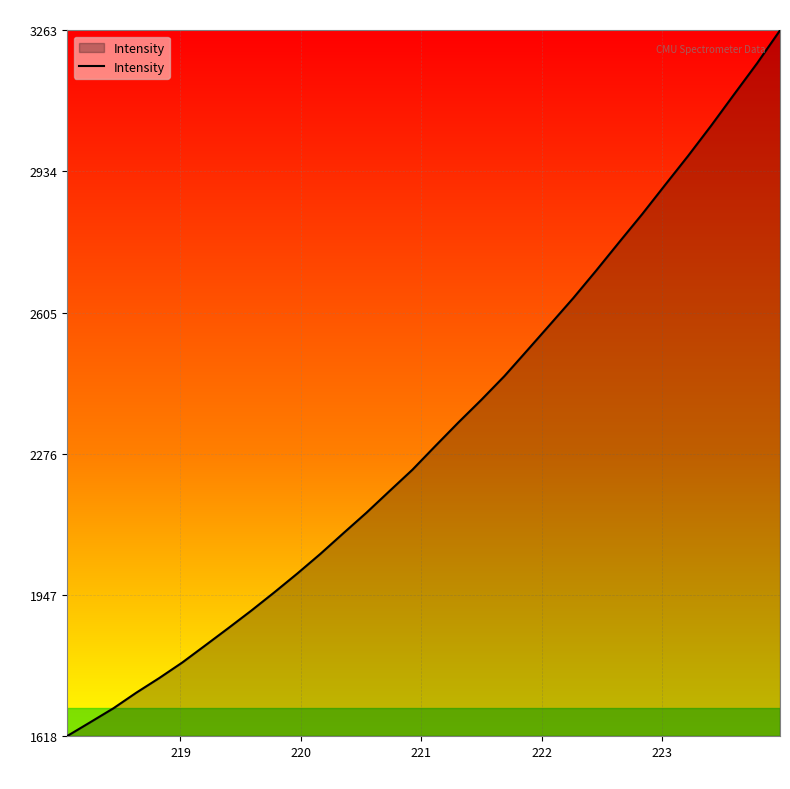

What is the difference between the maximum and minimum values?

1645.0